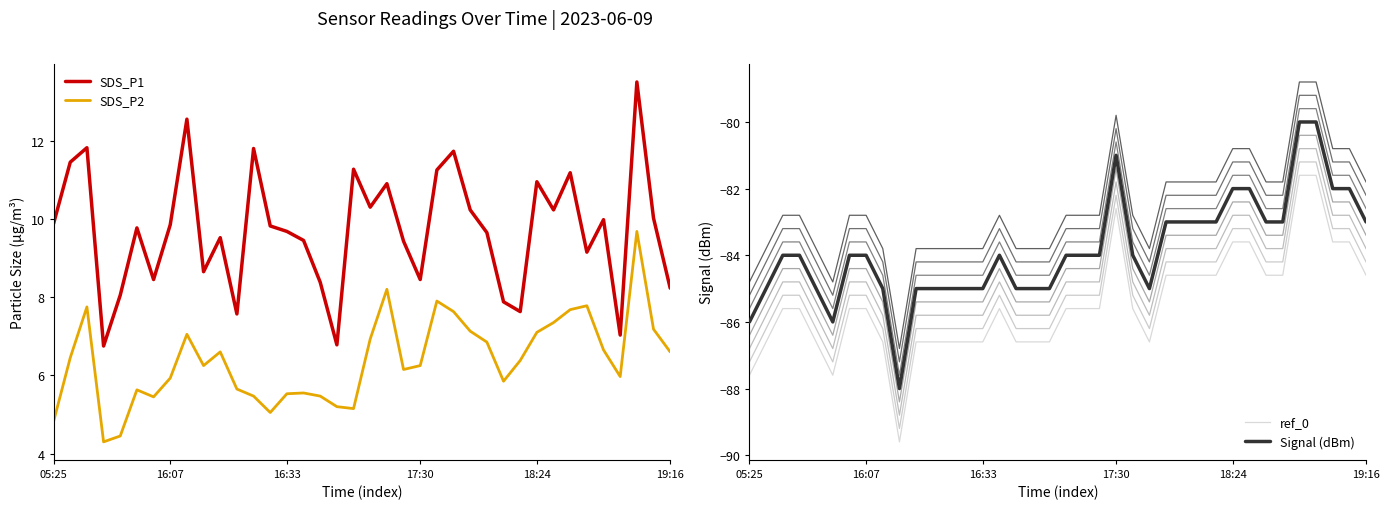

How many interior local valleys does the ref_0 series have?

3